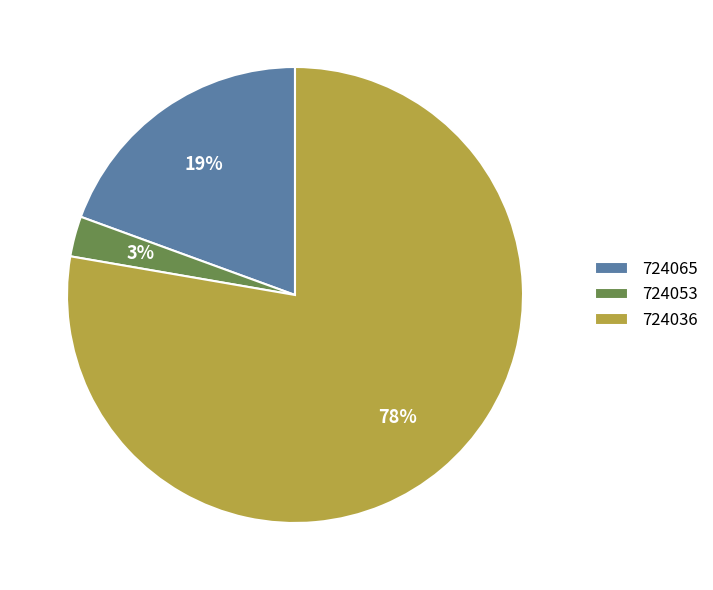

To the nearest percent, what is the average slice percentage?

33%